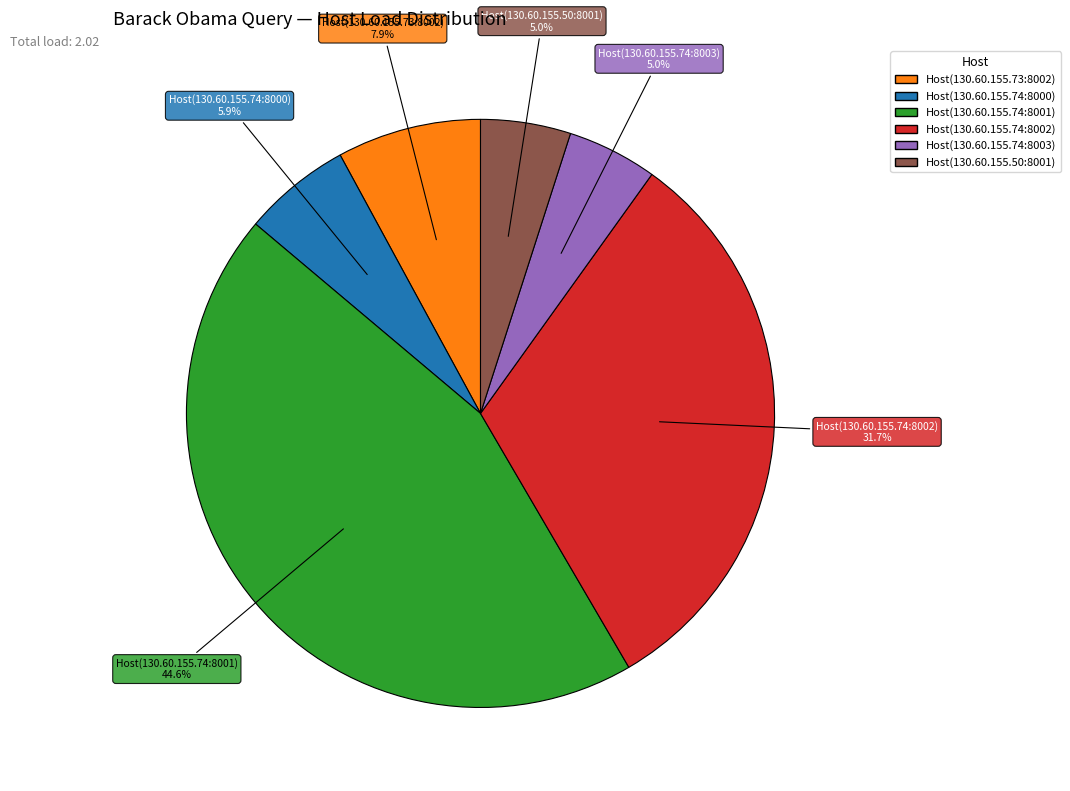

How many segments does this pie chart have?

6